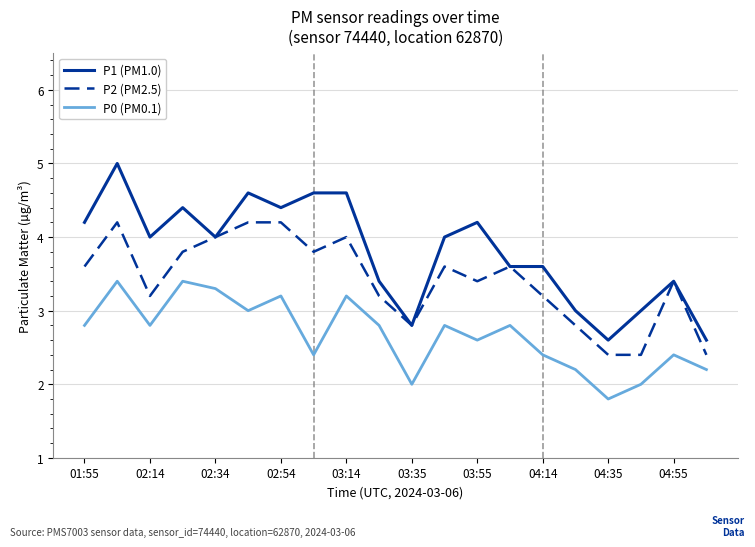

True or false: P0 (PM0.1) and P1 (PM1.0) cross at least once.

False